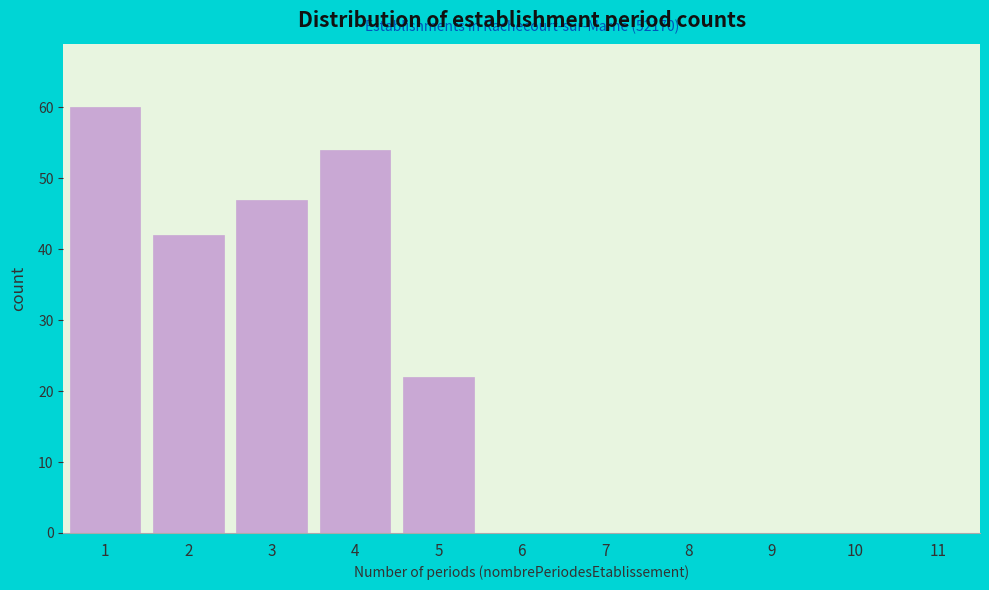

Reading right to left, list all the values displayed in this chart.

11=0	10=0	9=0	8=0	7=0	6=0	5=22	4=54	3=47	2=42	1=60